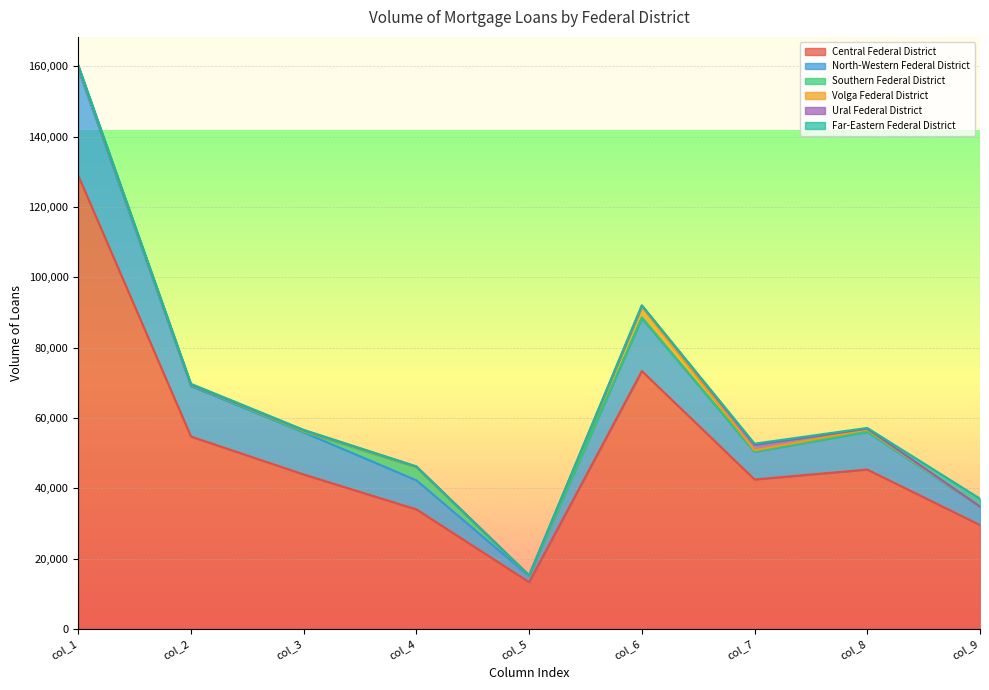

List the labels in order of Ural Federal District value, smallest first.

col_2, col_5, col_9, col_1, col_4, col_3, col_8, col_6, col_7